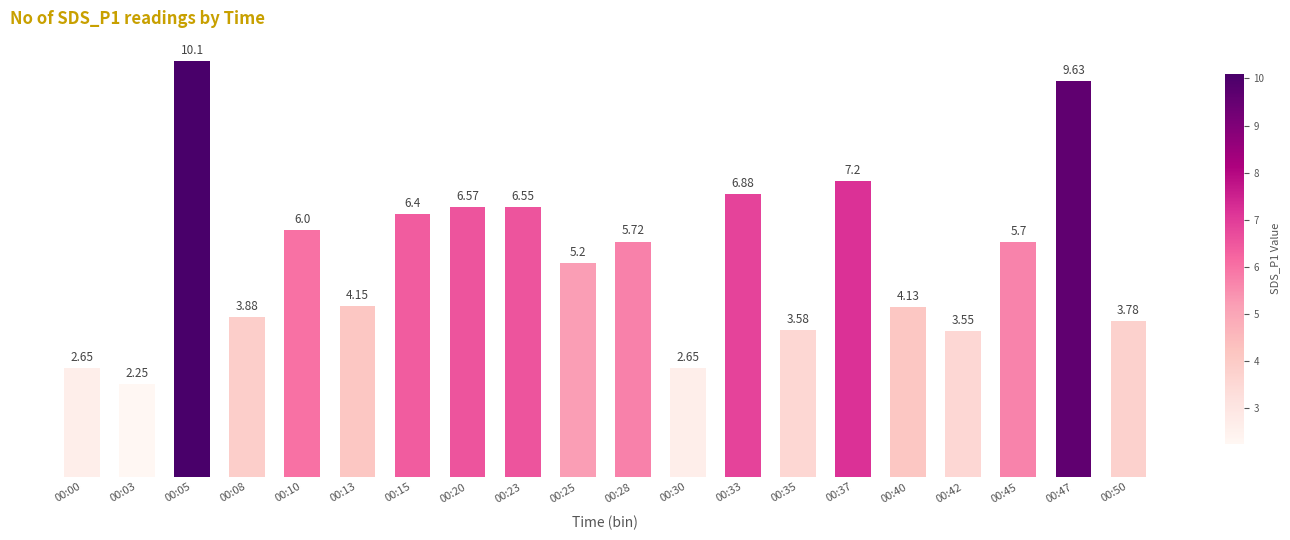

How many data points does each series have?

20